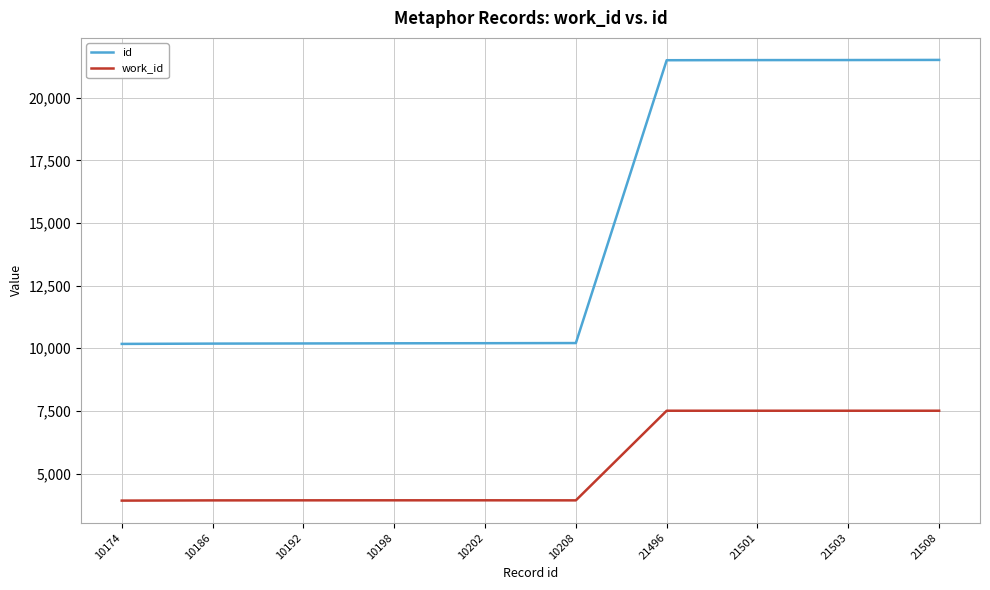

What is the minimum value for work_id?

3920